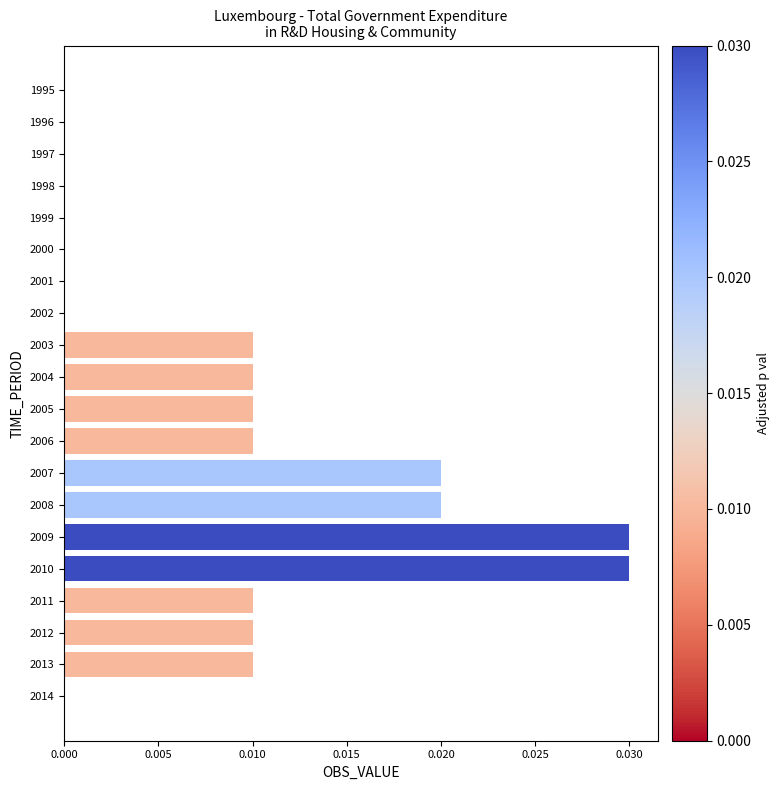

The value at 1996 is 0.0. True or false?

True